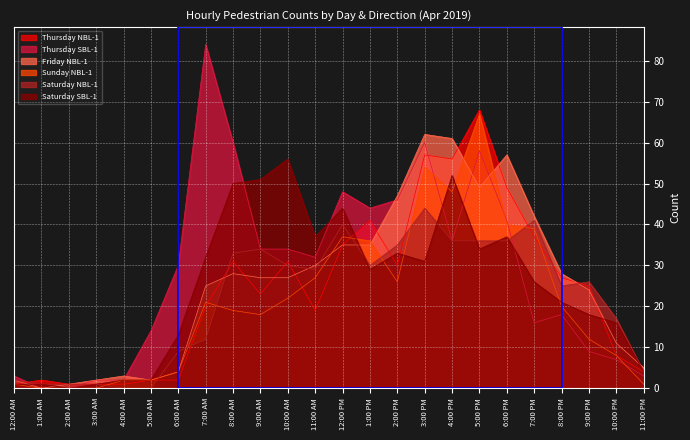

At which label is Sunday NBL-1 closest to 33?

1:00 PM